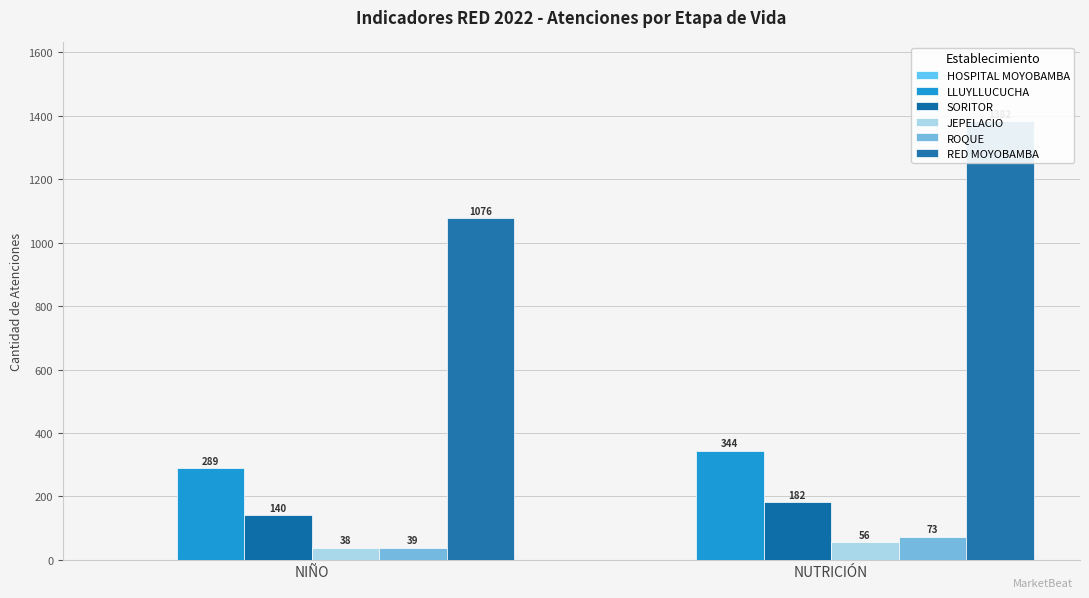

What is the sum of all ROQUE values?

112